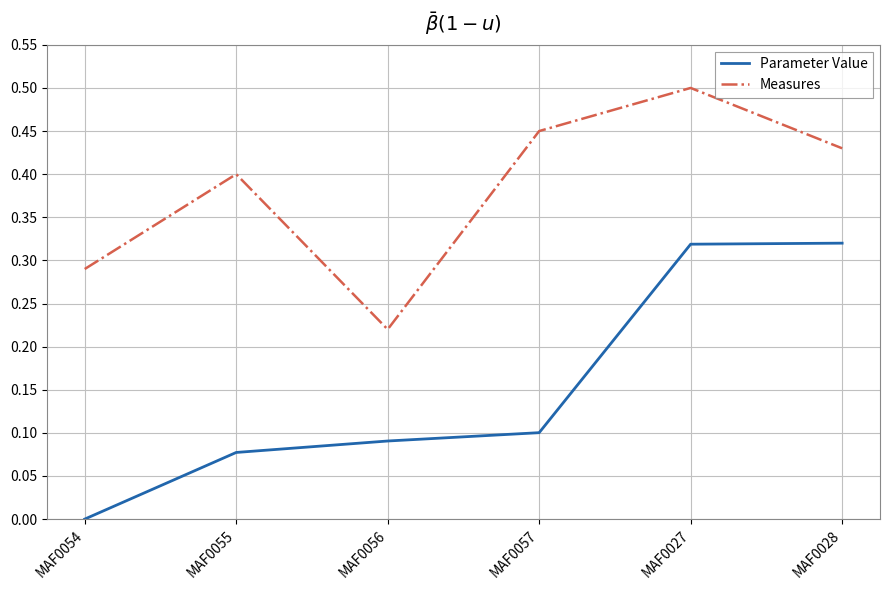

True or false: Parameter Value has a value of 0.1 at MAF0056.

True